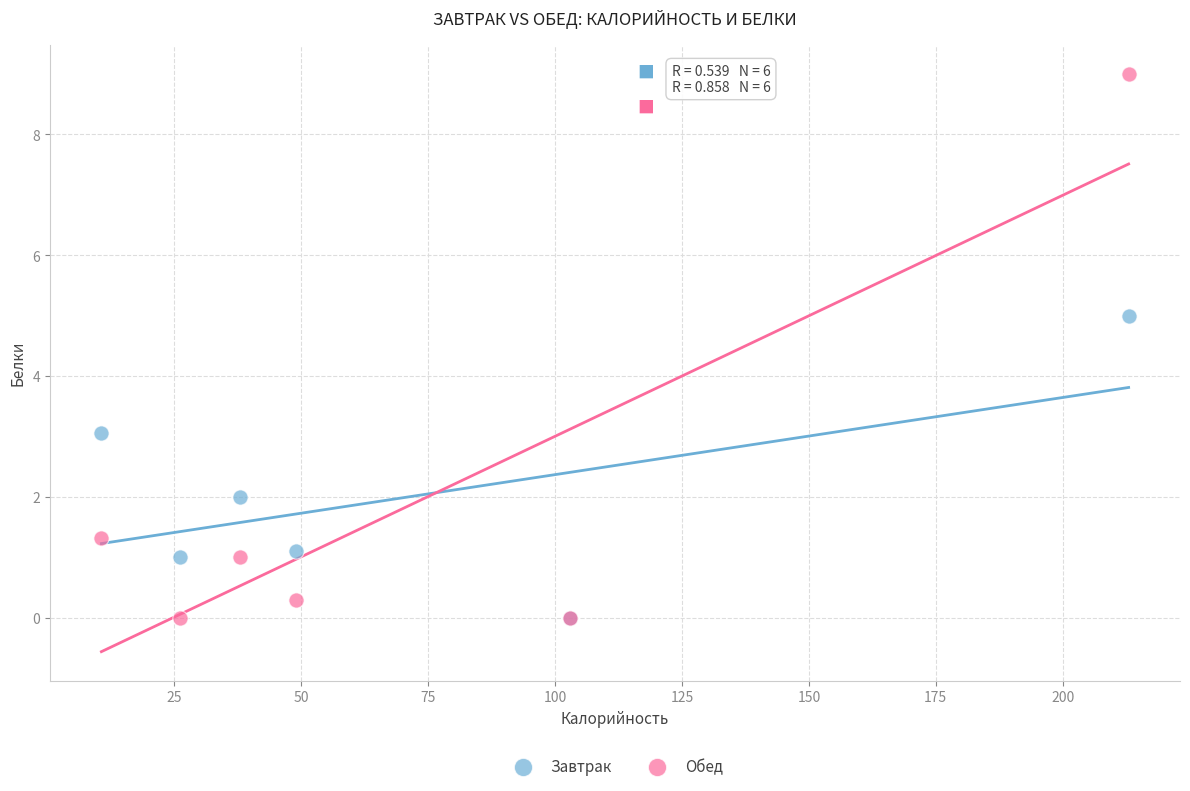

Which series has the widest spread of Y values?

Обед